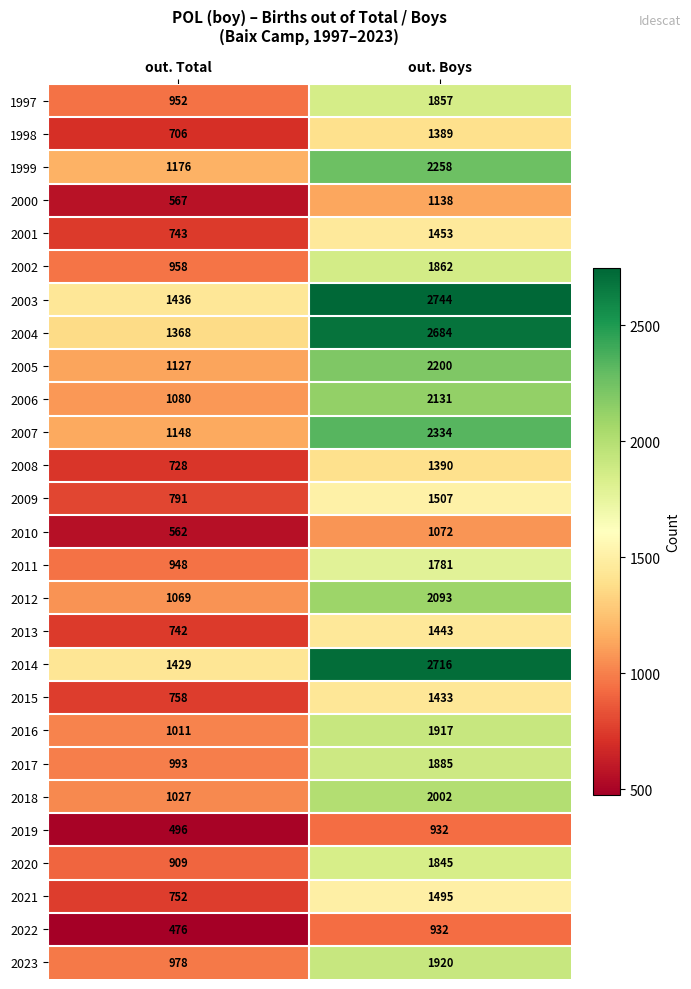

What is the difference between the highest and lowest values at out. Total?

960